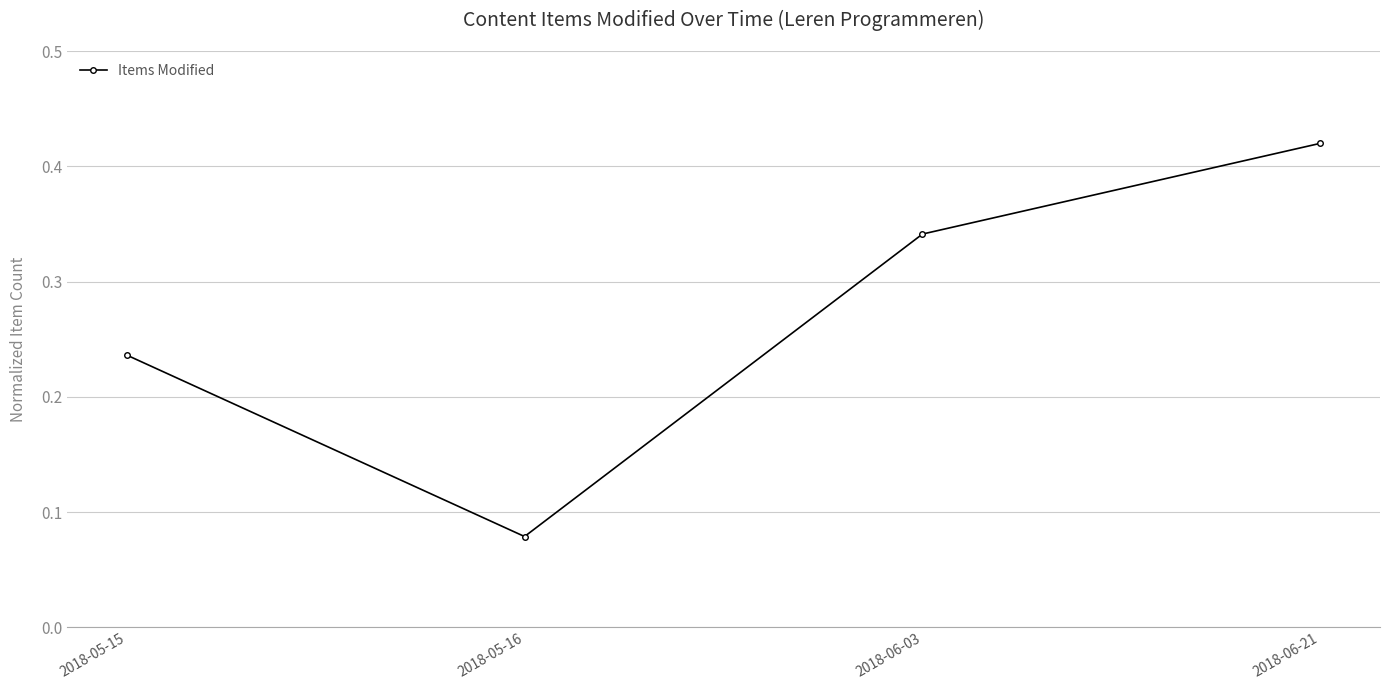

List the labels in order of value, largest first.

2018-06-21, 2018-06-03, 2018-05-15, 2018-05-16